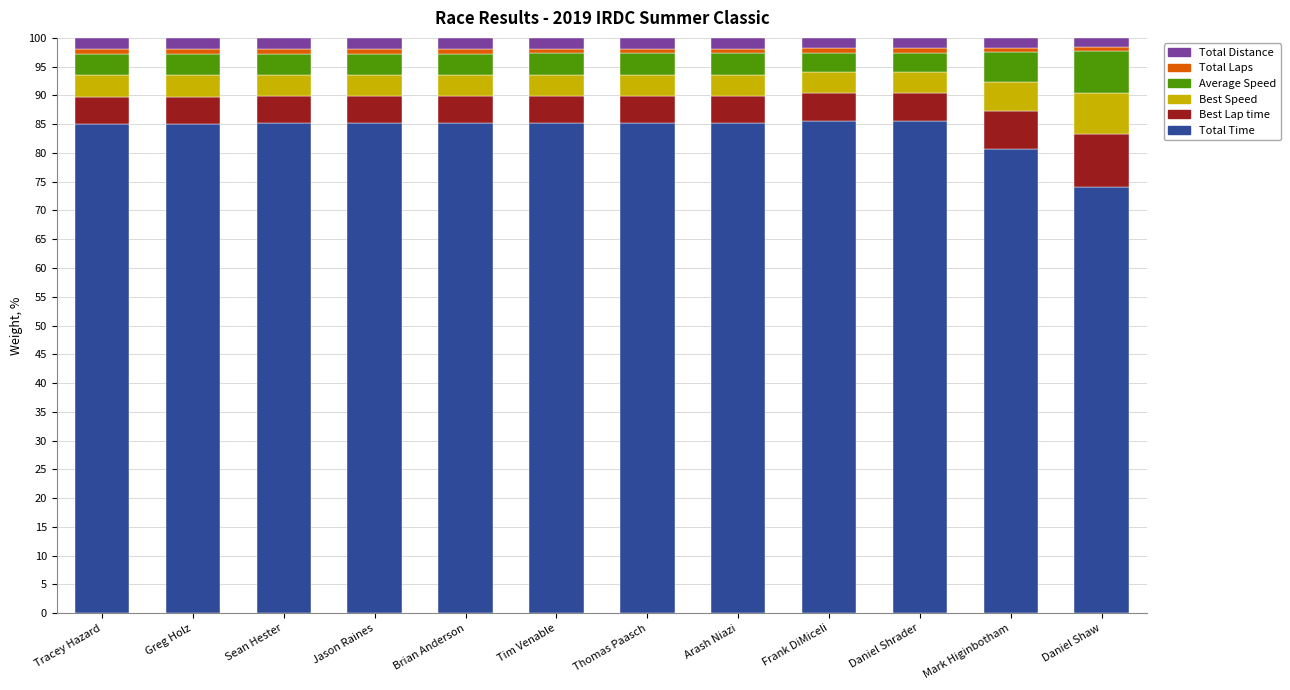

At which label is Total Time closest to 79?

Mark Higinbotham